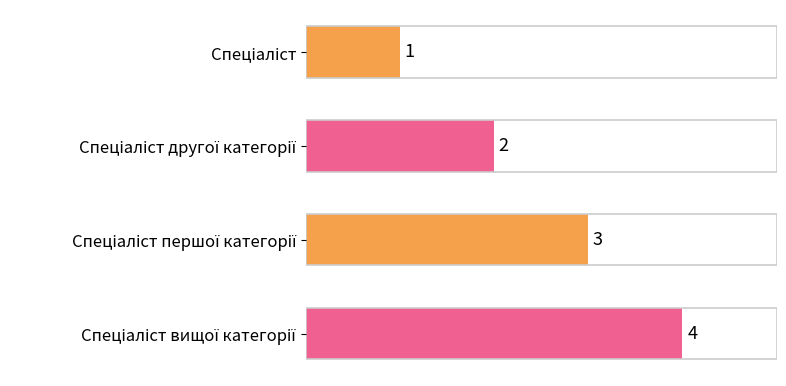

Count the values in the range 2 to 4.

3